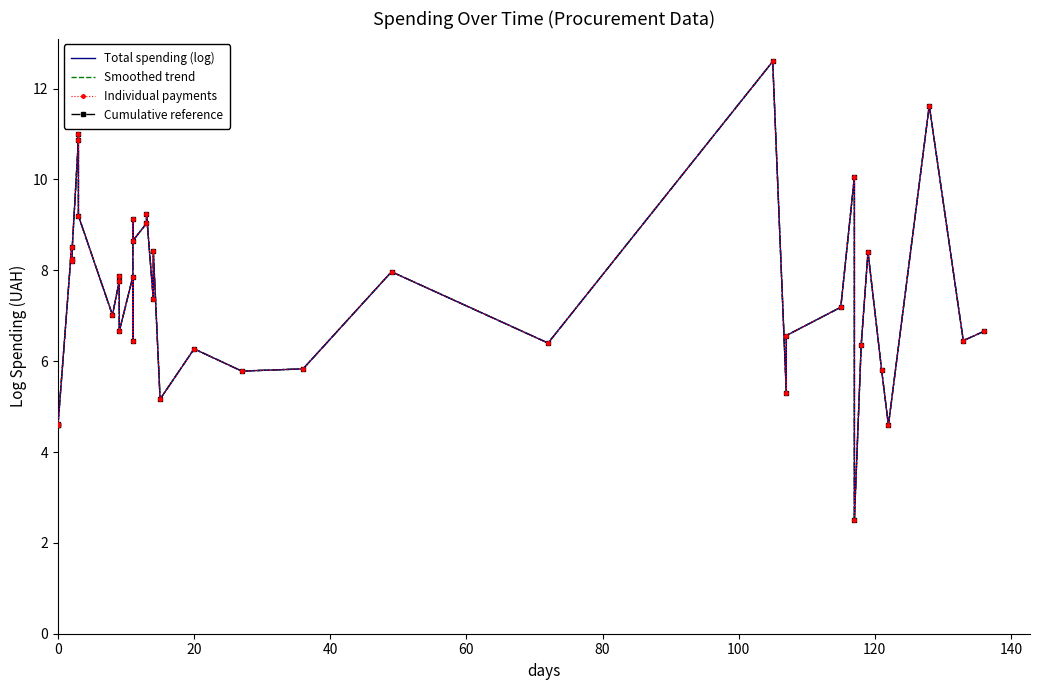

How many distinct data groups are displayed?

4